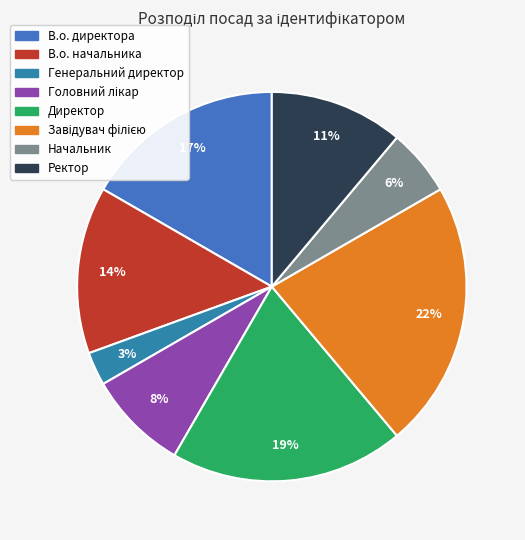

How many slices are in this pie chart?

8